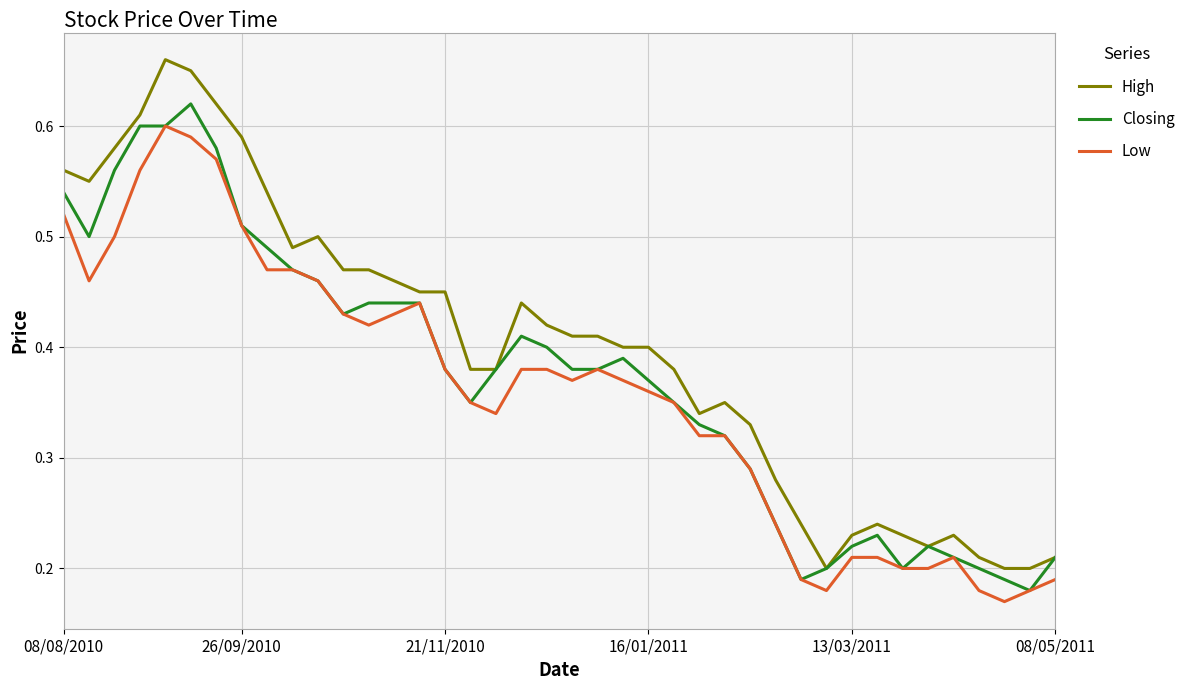

How many High values are between 0 and 1?

40